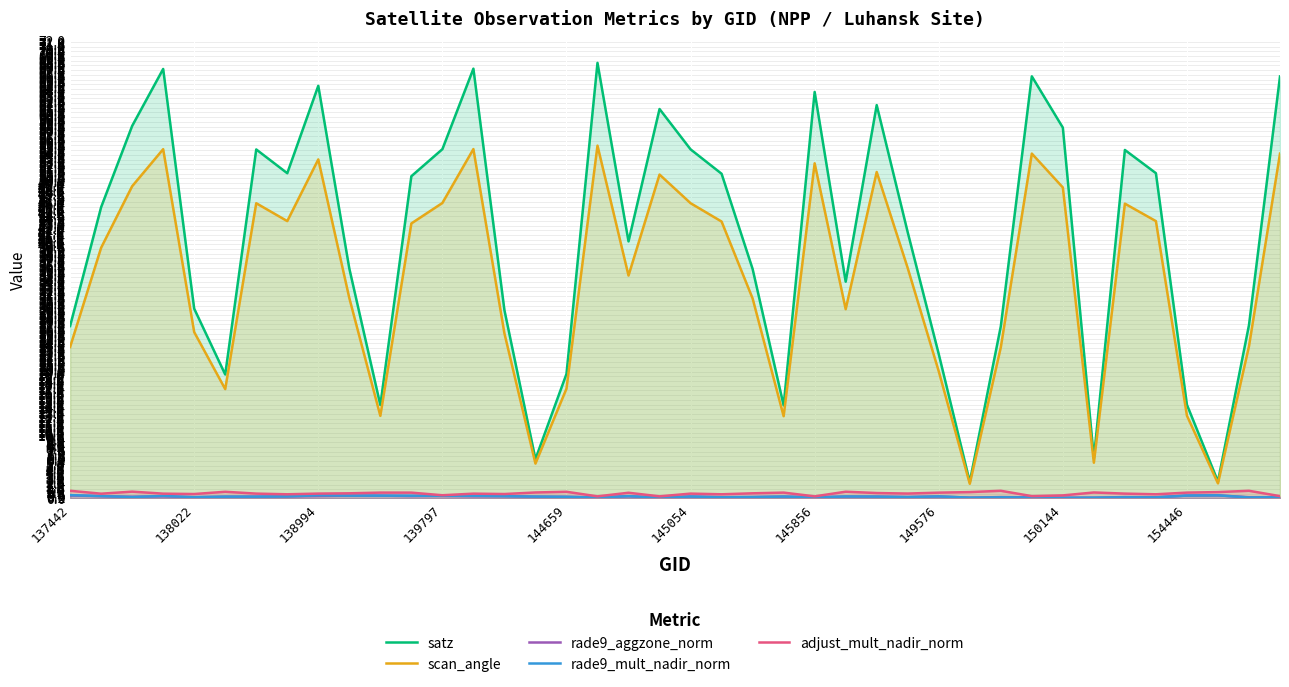

At how many categories does at least one series exceed 30?

25